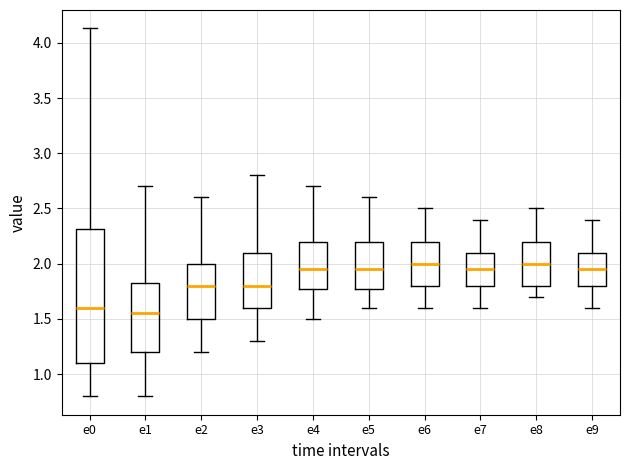

Reading left to right, transcribe this box plot: for each box, give where its median line is, the range the box spans, and where its two whiskers end, as read against the y-axis. The values are not printed on the chart, so give them approximately, as read against the axis.

e0: median 1.60, box 1.10 to 2.30, whiskers 0.80 to 4.15
e1: median 1.55, box 1.20 to 1.85, whiskers 0.80 to 2.70
e2: median 1.80, box 1.50 to 2.00, whiskers 1.20 to 2.60
e3: median 1.80, box 1.60 to 2.10, whiskers 1.30 to 2.80
e4: median 1.95, box 1.80 to 2.20, whiskers 1.50 to 2.70
e5: median 1.95, box 1.80 to 2.20, whiskers 1.60 to 2.60
e6: median 2.00, box 1.80 to 2.20, whiskers 1.60 to 2.50
e7: median 1.95, box 1.80 to 2.10, whiskers 1.60 to 2.40
e8: median 2.00, box 1.80 to 2.20, whiskers 1.70 to 2.50
e9: median 1.95, box 1.80 to 2.10, whiskers 1.60 to 2.40